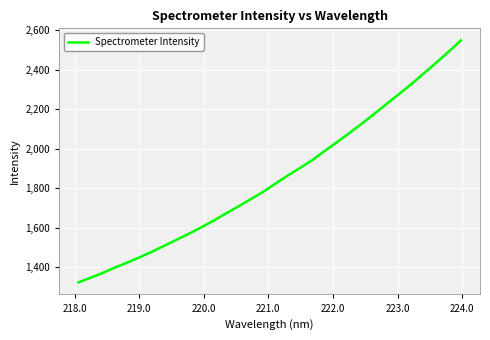

What is the maximum value shown in the chart?

2547.4